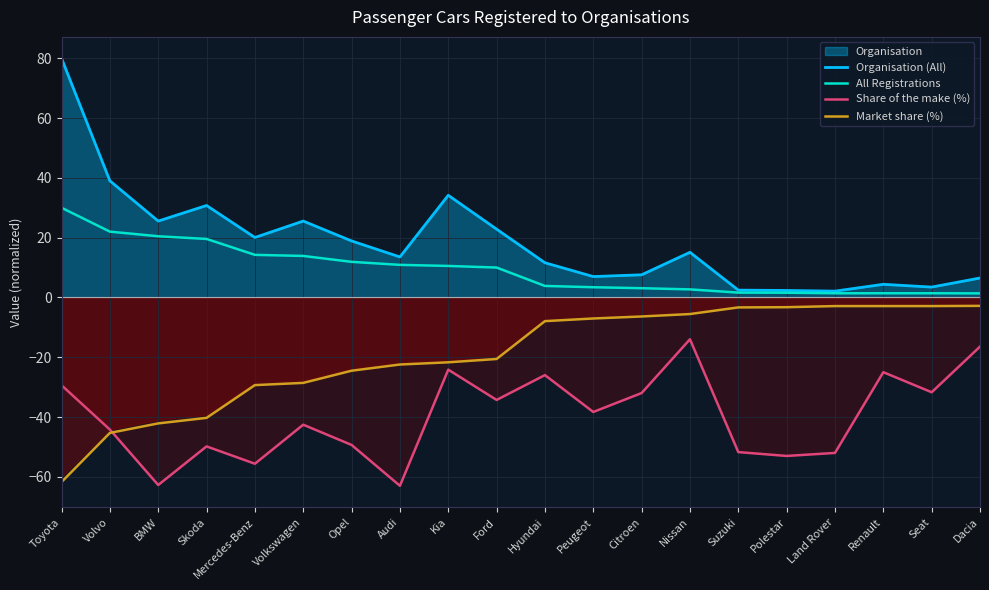

What is the difference between the maximum and minimum values in the Market share (%) series?

58.9